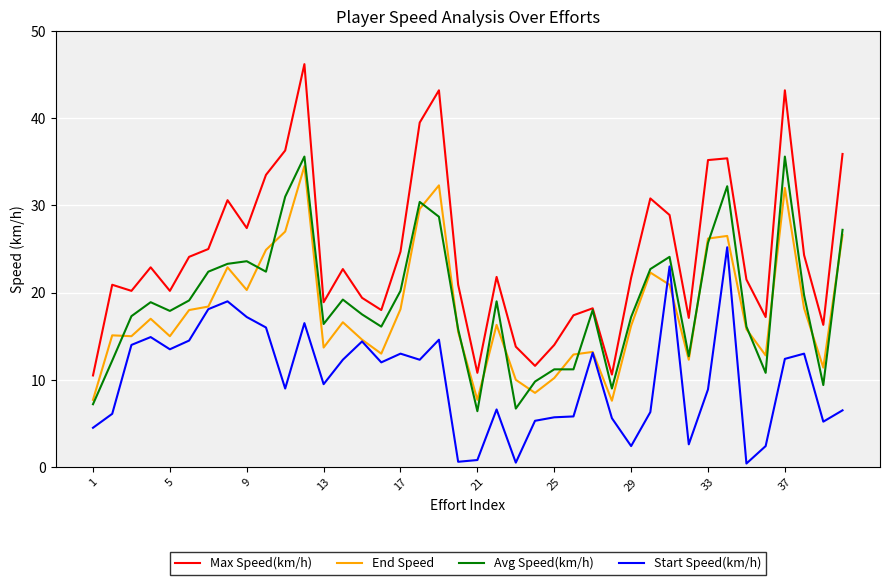

True or false: End Speed and Max Speed(km/h) intersect in this chart.

False